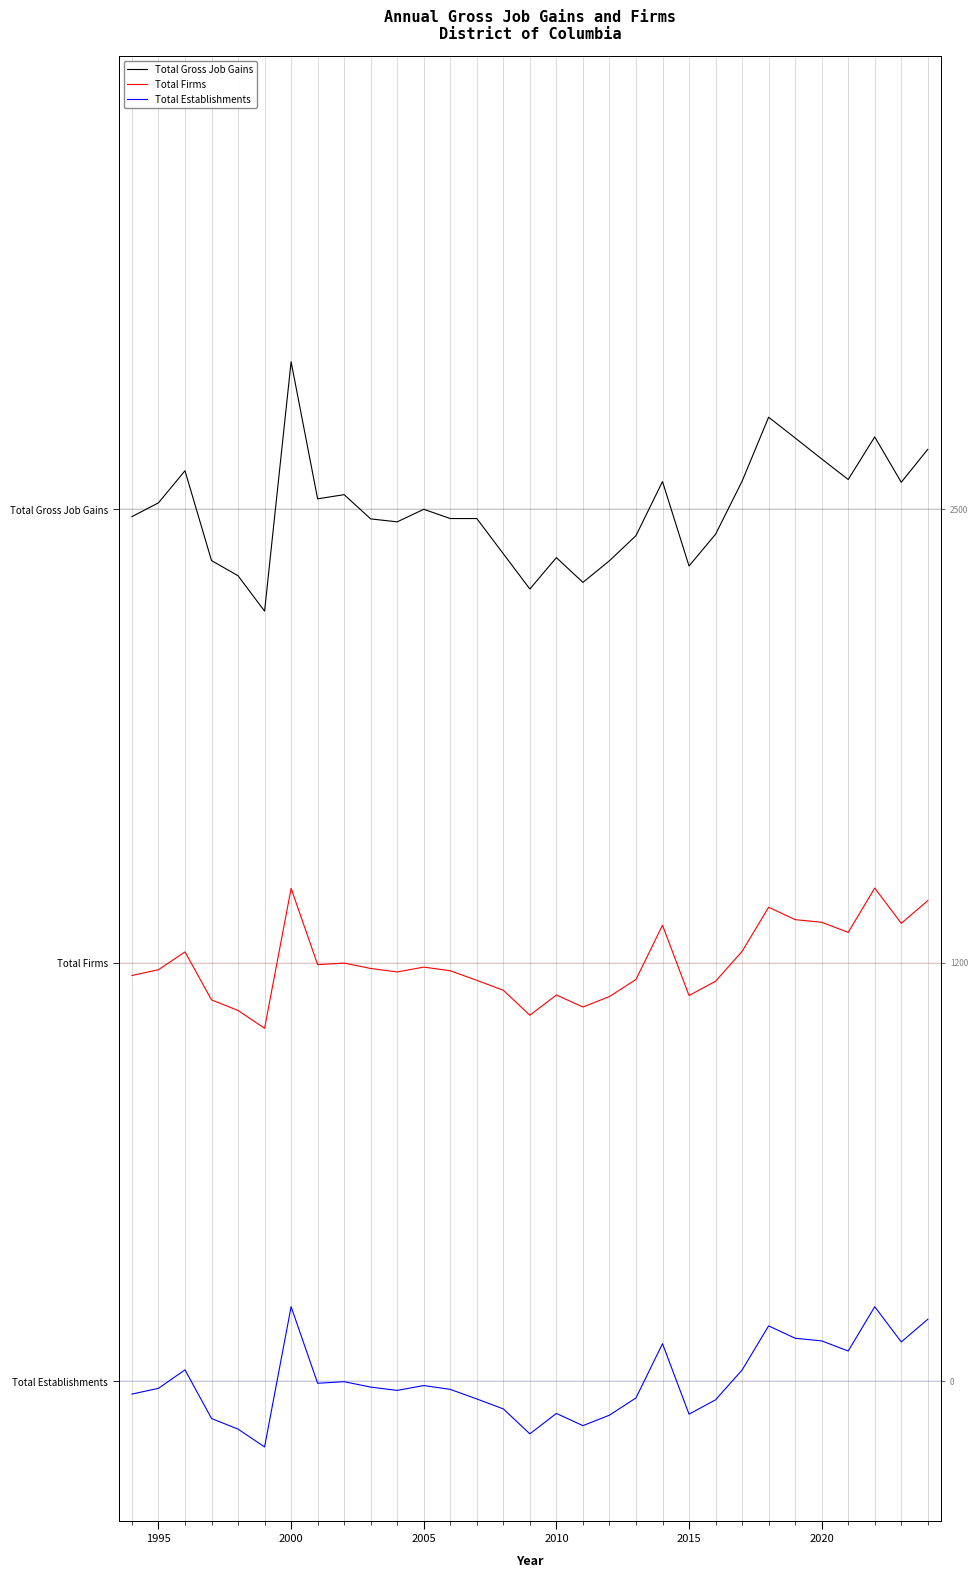

What are all the series names shown in the legend?

Total Gross Job Gains, Total Firms, Total Establishments